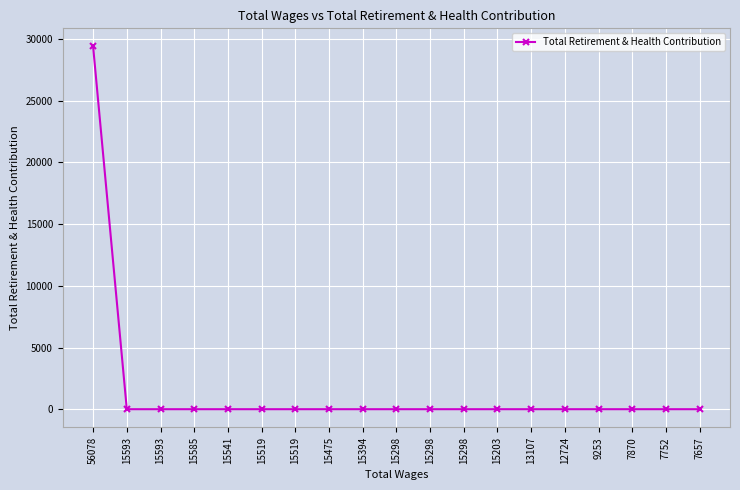

Reading right to left, list all the values displayed in this chart.

7657=0	7752=0	7870=0	9253=0	12724=0	13107=0	15203=0	15298=0	15298=0	15298=0	15394=0	15475=0	15519=0	15519=0	15541=0	15585=0	15593=0	15593=0	56078=29392